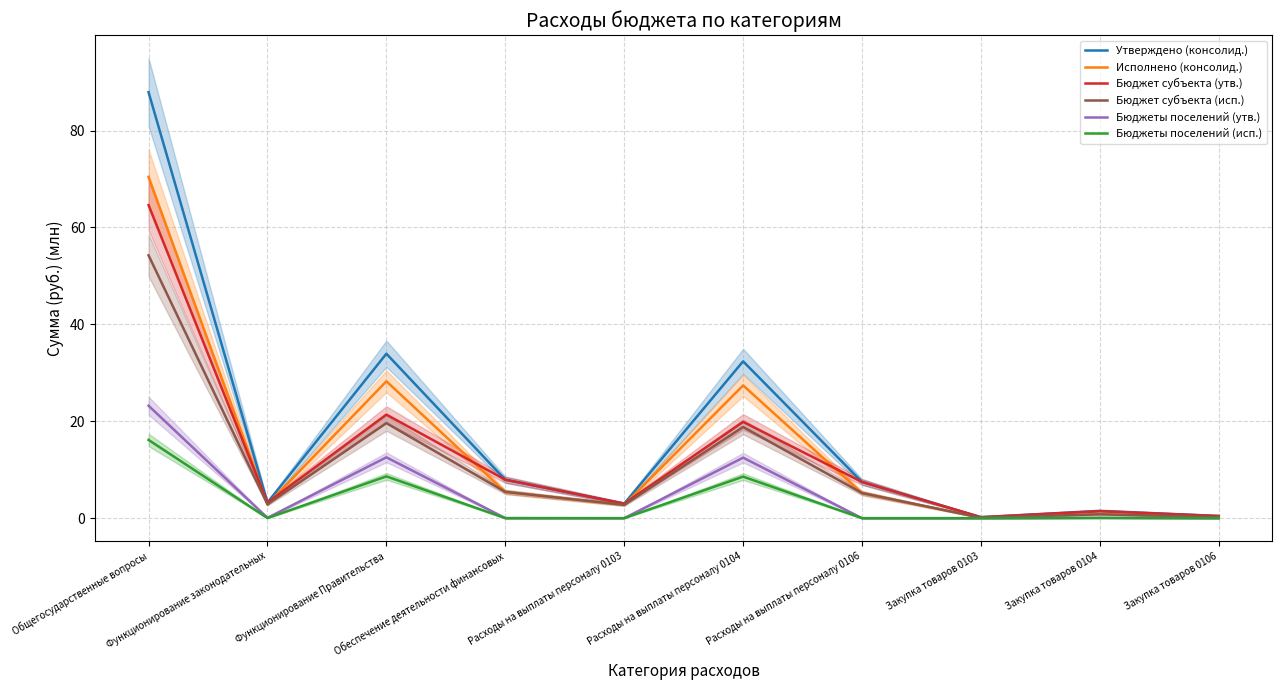

What is the approximate value of Утверждено (консолид.) at Функционирование Правительства?

33.9